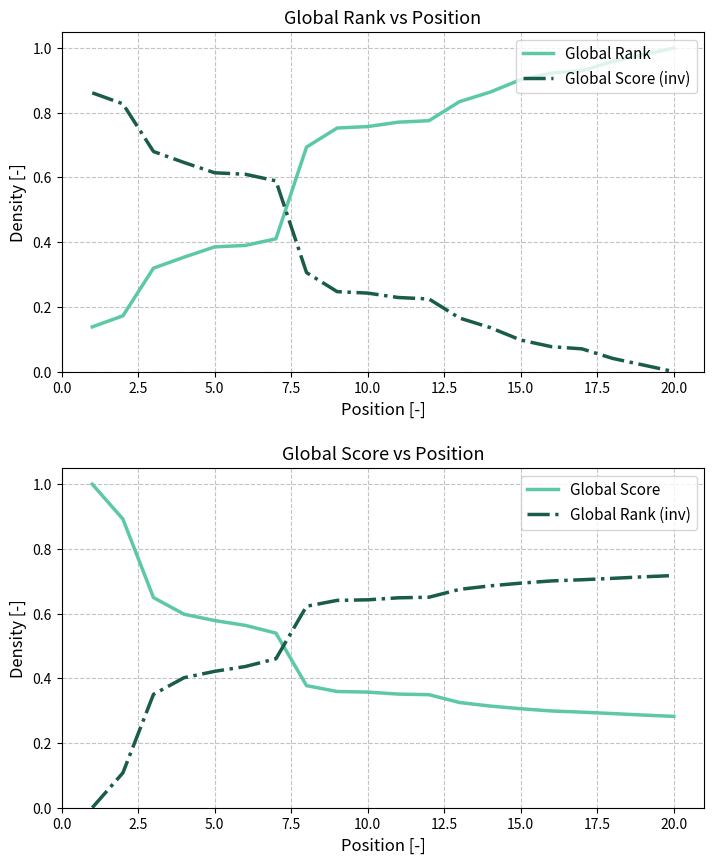

How many intersections are there between Global Rank and Global Score?

1